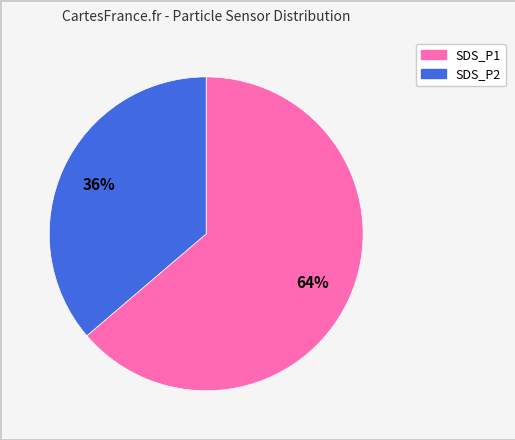

Which category has the biggest portion of the pie?

SDS_P1